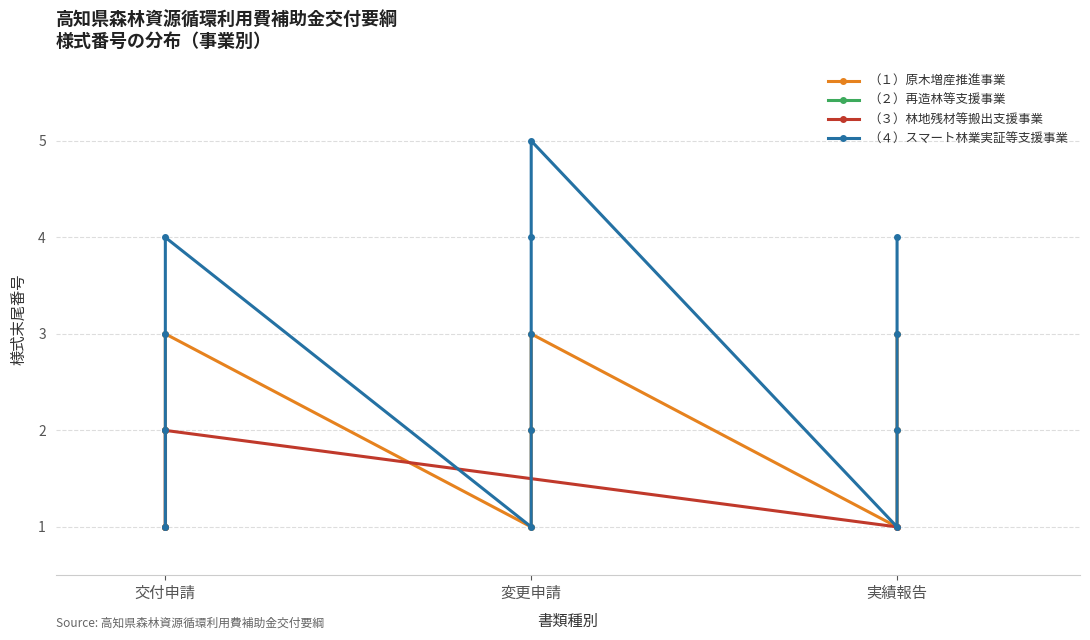

The value of 変更申請書類 at 3 is 2. True or false?

True